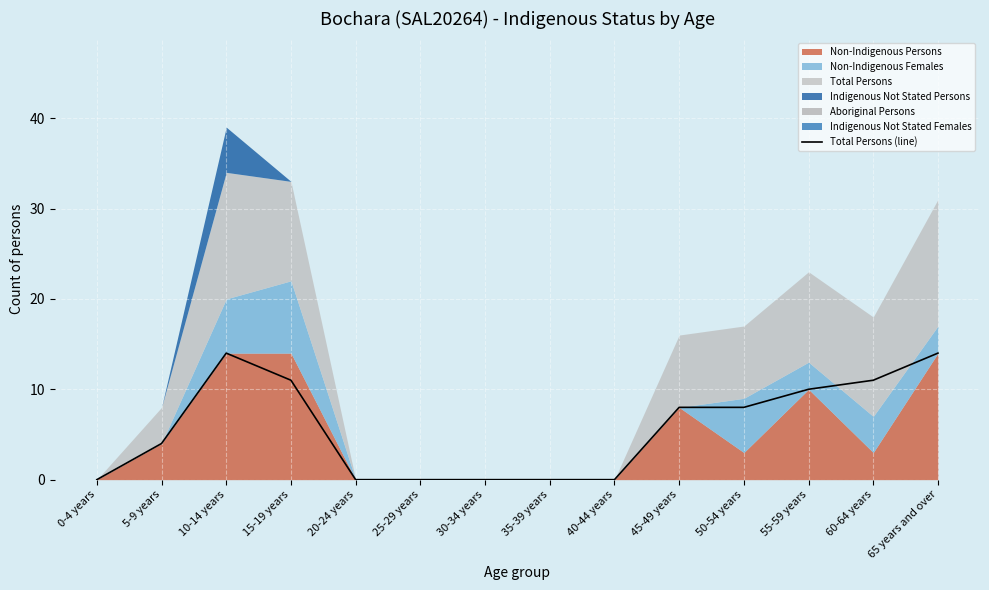

List the labels in order of value, smallest first.

0-4 years, 20-24 years, 25-29 years, 30-34 years, 35-39 years, 40-44 years, 5-9 years, 45-49 years, 50-54 years, 55-59 years, 15-19 years, 60-64 years, 10-14 years, 65 years and over